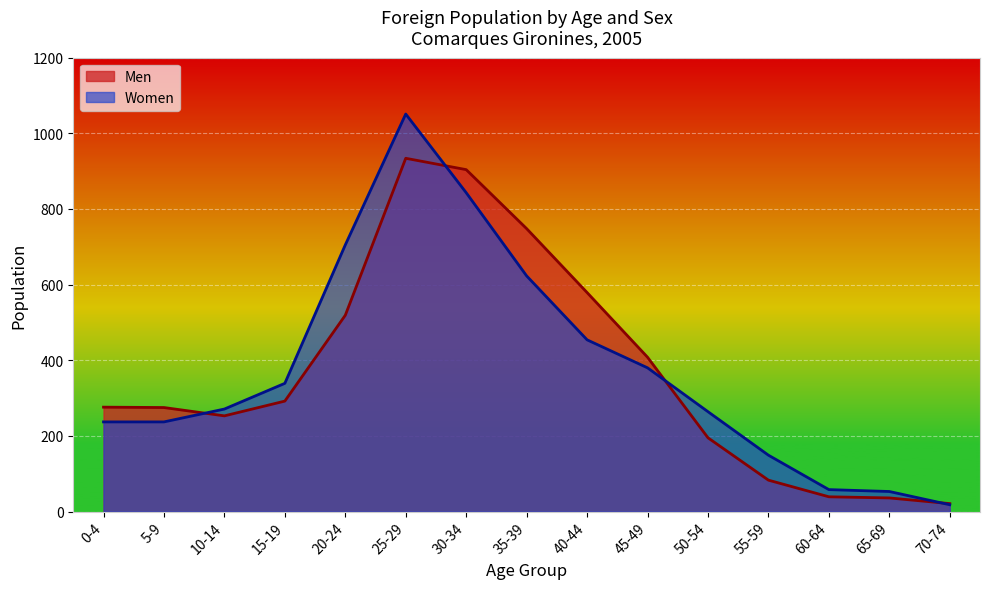

What is the difference between the maximum and second lowest values in the Men series?

898